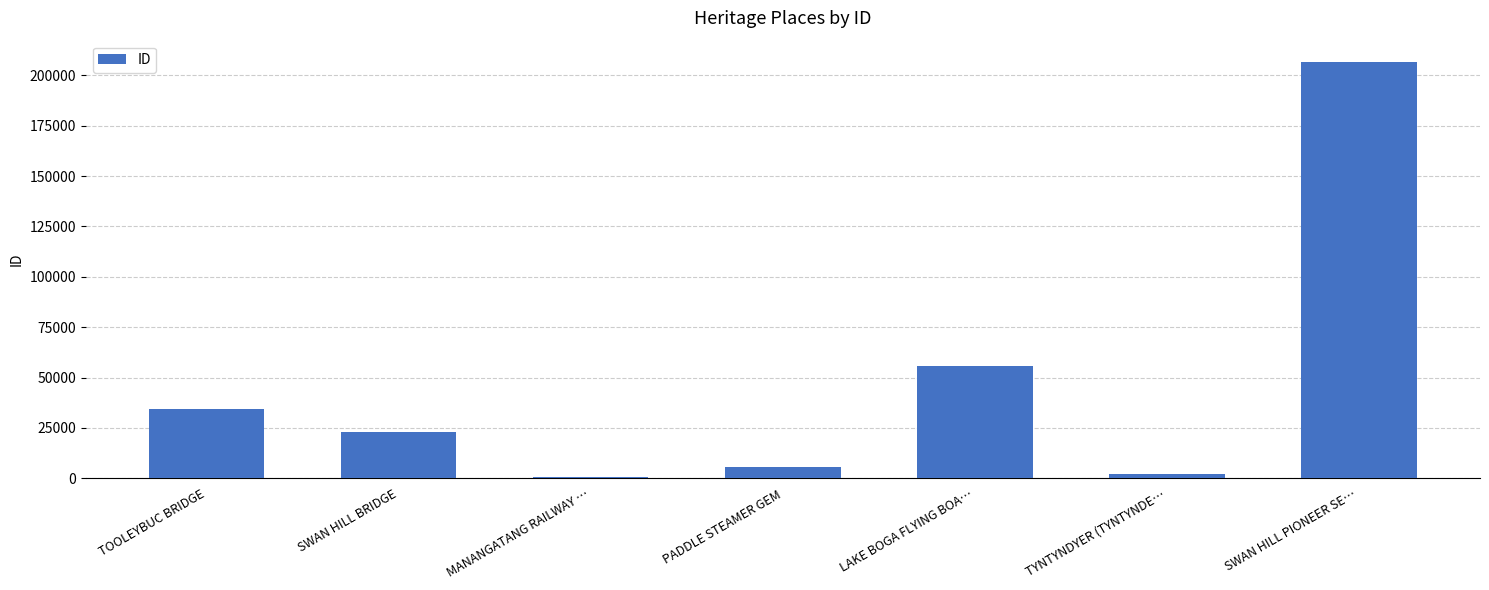

Reading right to left, extract all data points from this chart.

206822	2066	55888	5439	685	22785	34558